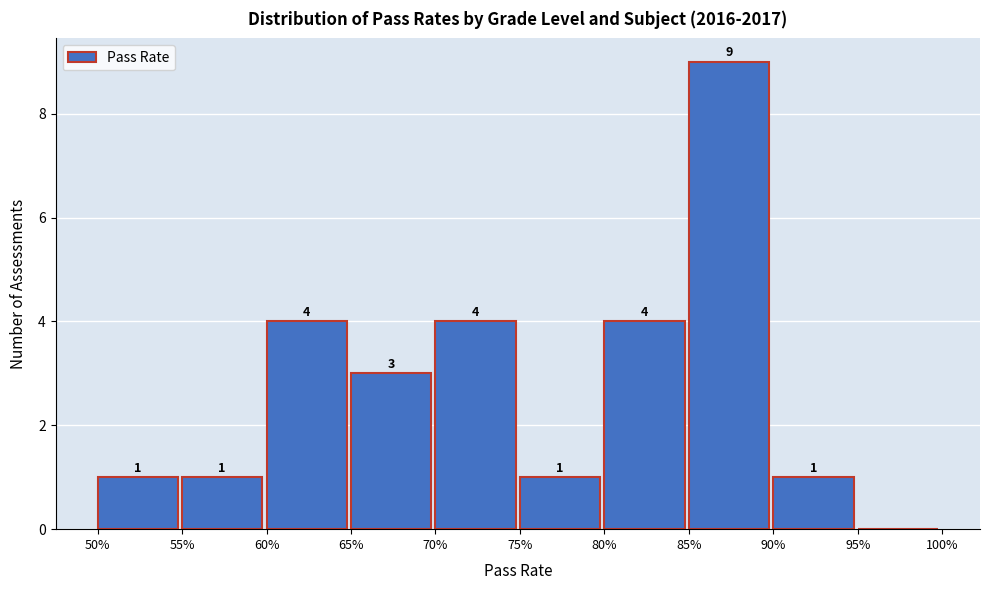

Reading left to right, transcribe all the data shown in this chart.

50%=1	55%=1	60%=4	65%=3	70%=4	75%=1	80%=4	85%=9	90%=1	95%=0